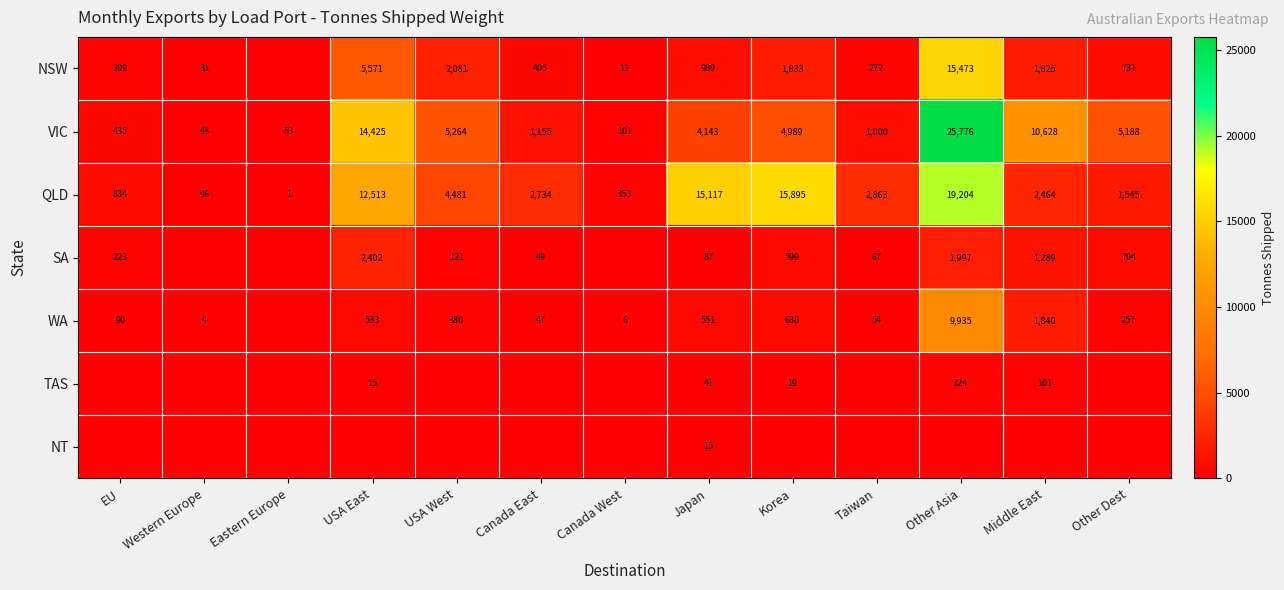

Is it true that SA equals 1997 at Other Asia?

True